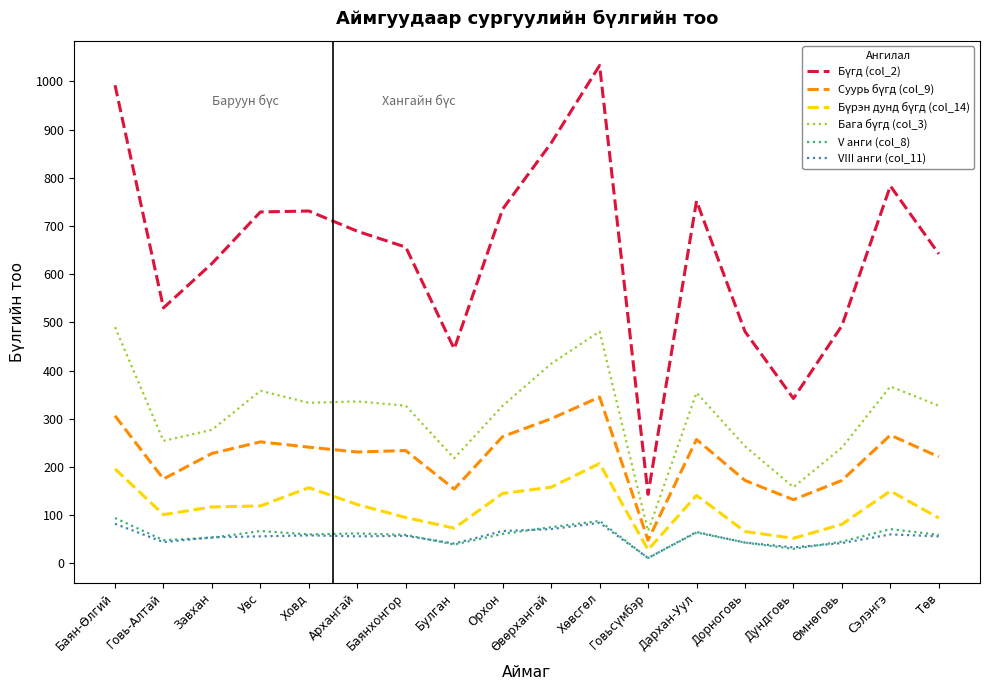

The value of VIII анги (col_11) at Хөвсгөл is 30. True or false?

False